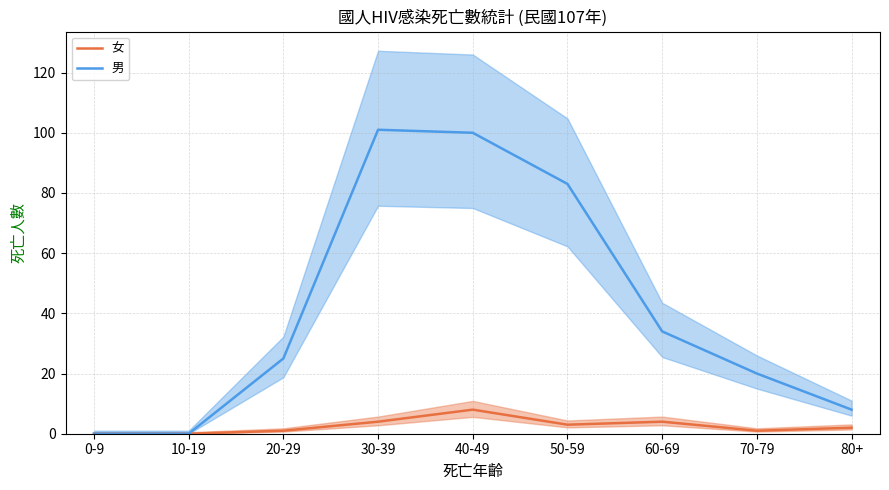

The 男 series shows 20 at 70-79. True or false?

True